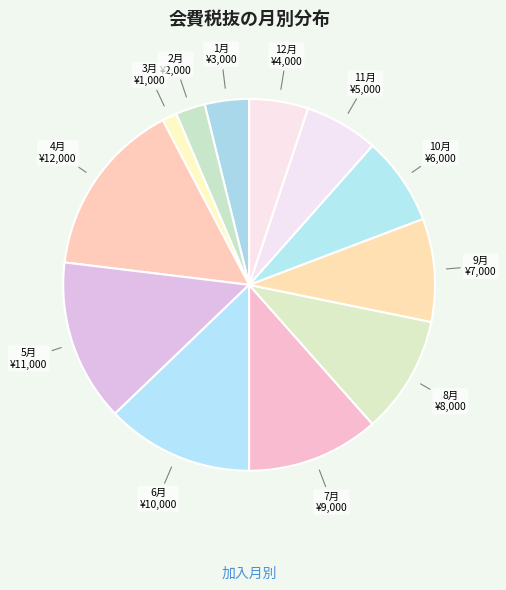

How many segments does this pie chart have?

12